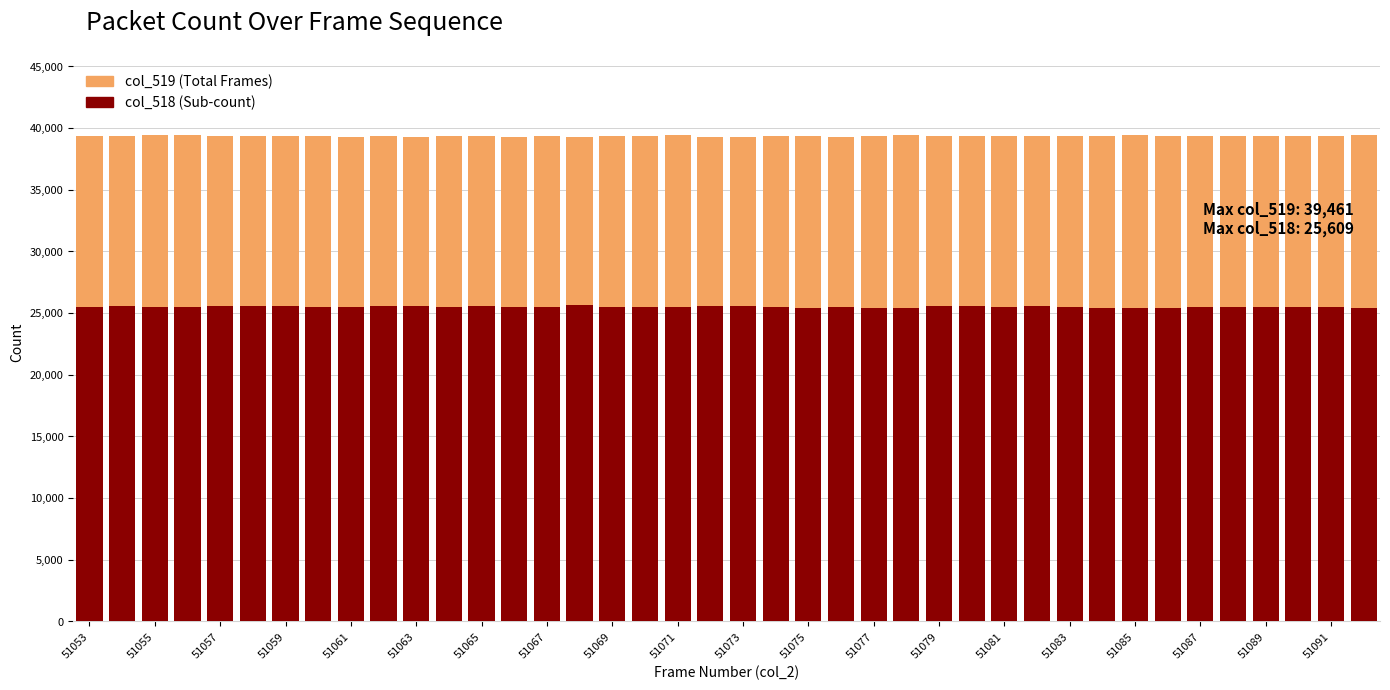

What is the spread (max minus min) of values at 39?

14057